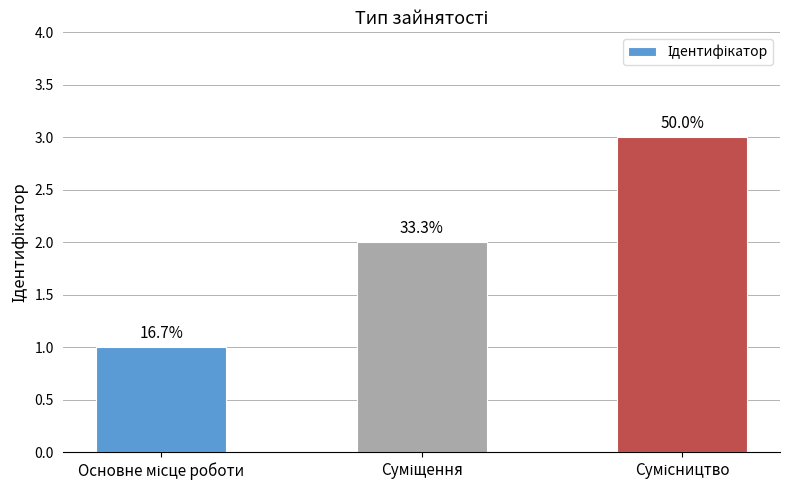

What is the average value?

2